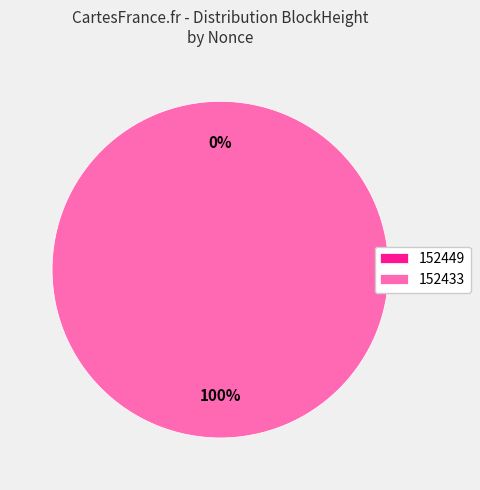

Count the number of slices in the pie.

2